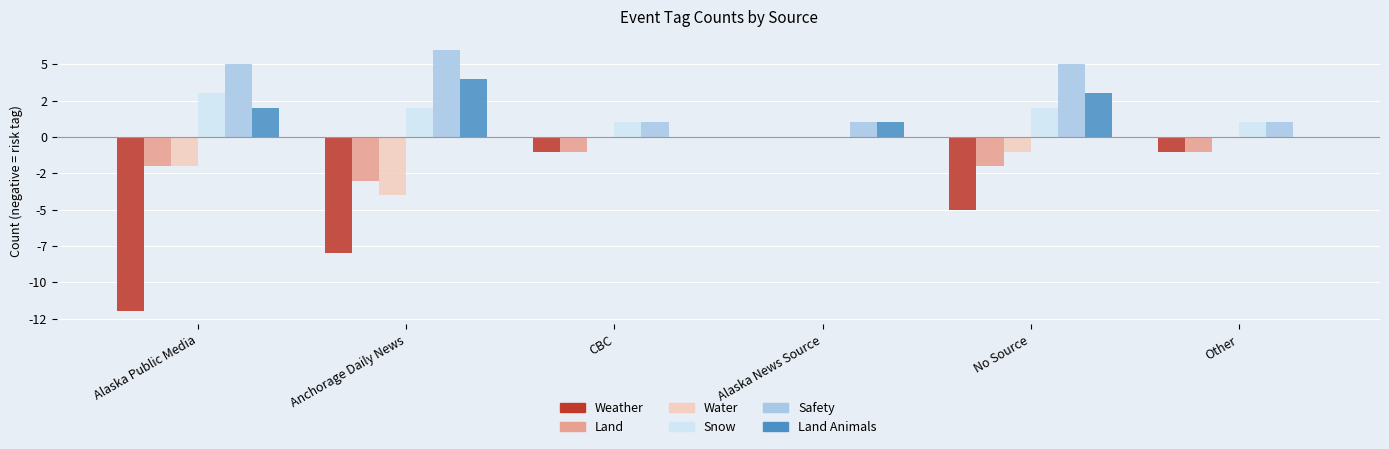

Is it true that LAND_ANIMALS equals 1 at Alaska Public Media?

False